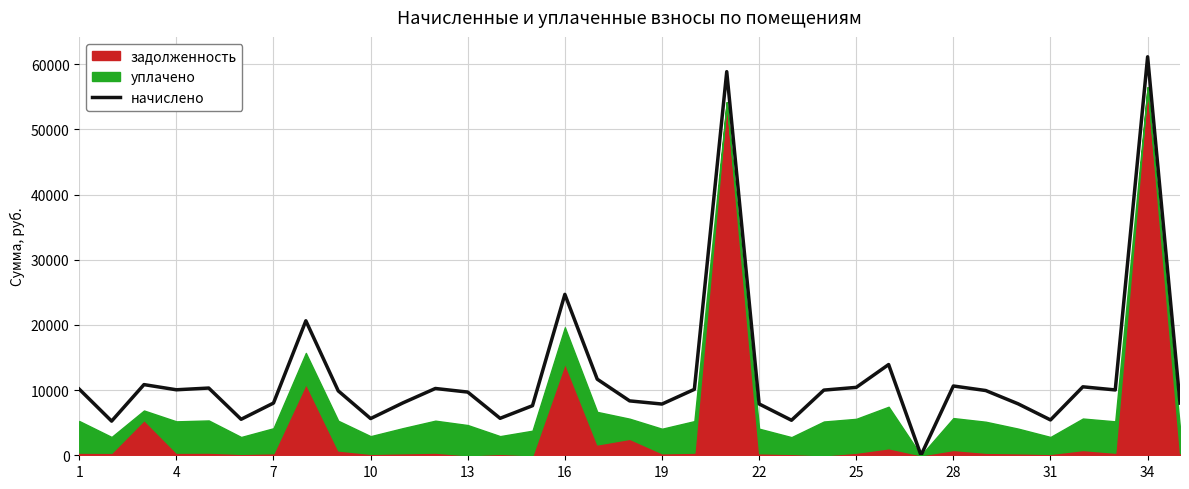

How many lines are shown in the chart?

1